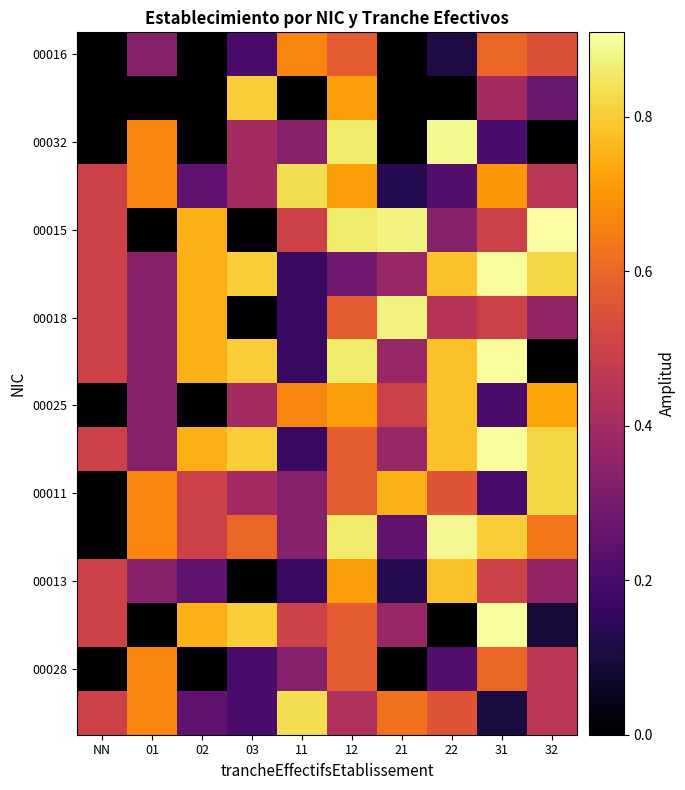

What is the total value across all series at 21?

5.6